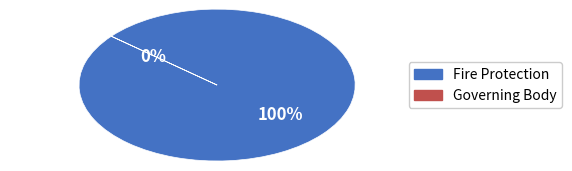

To the nearest percent, what percentage of the pie is Fire Protection?

100%